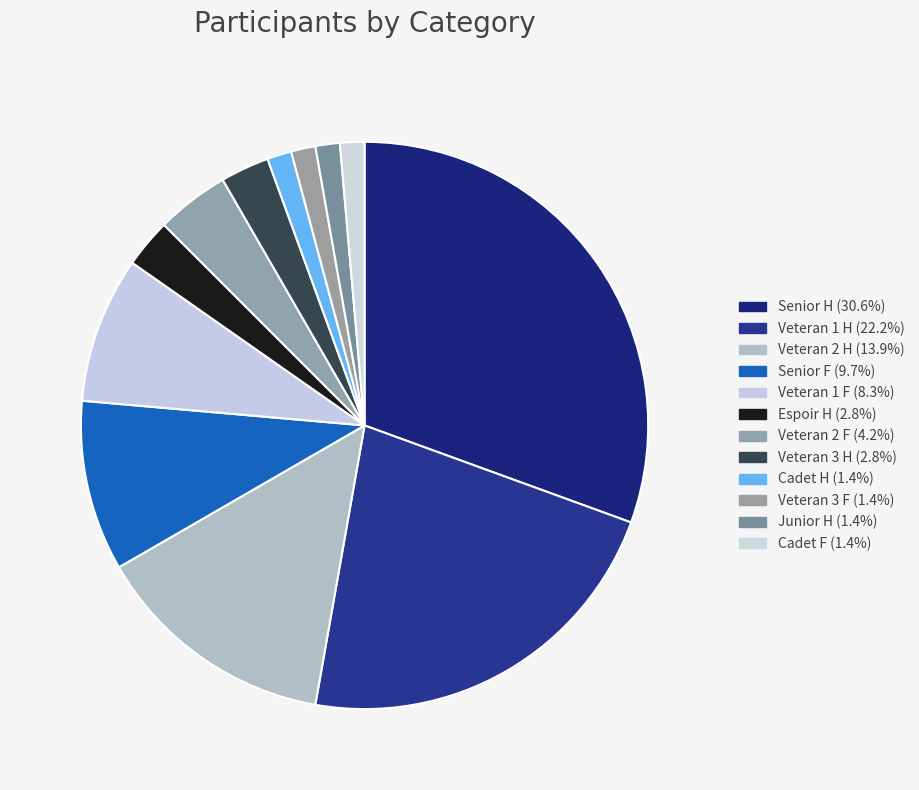

Does Senior F account for over 50% of the chart?

No